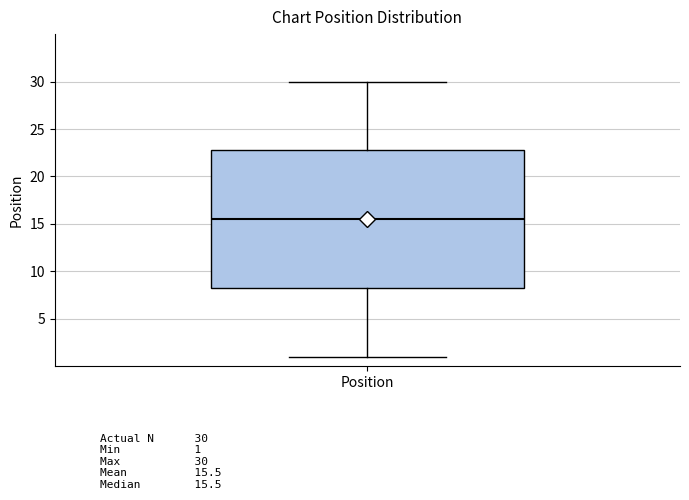

Transcribe this box plot: give where the median line is, the range the box spans, and where the two whiskers end, as read against the y-axis. The values are not printed on the chart, so give them approximately, as read against the axis.

median 15.5, box 8.5 to 23.0, whiskers 1.0 to 30.0